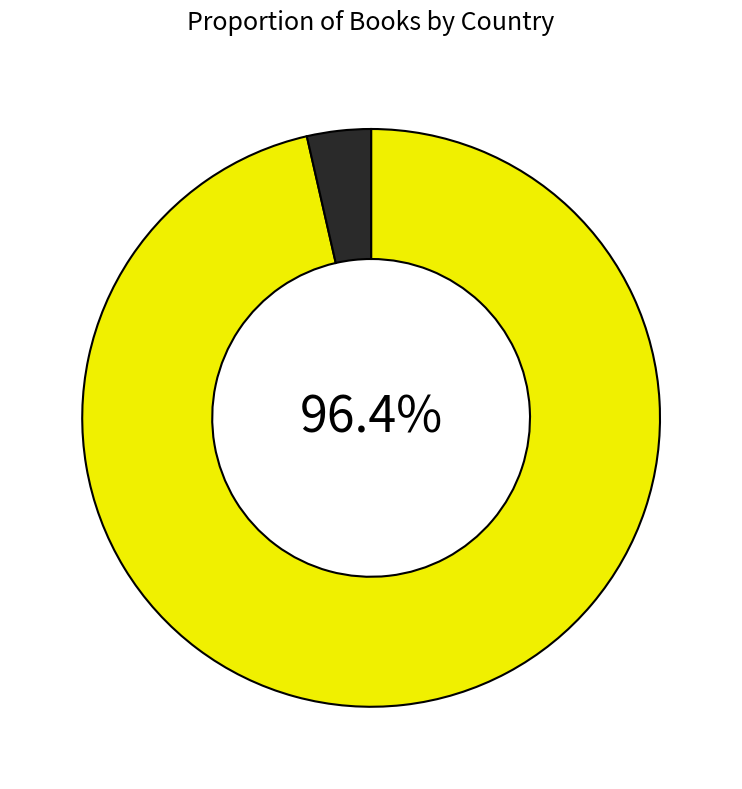

Is there a majority slice in this chart?

Yes